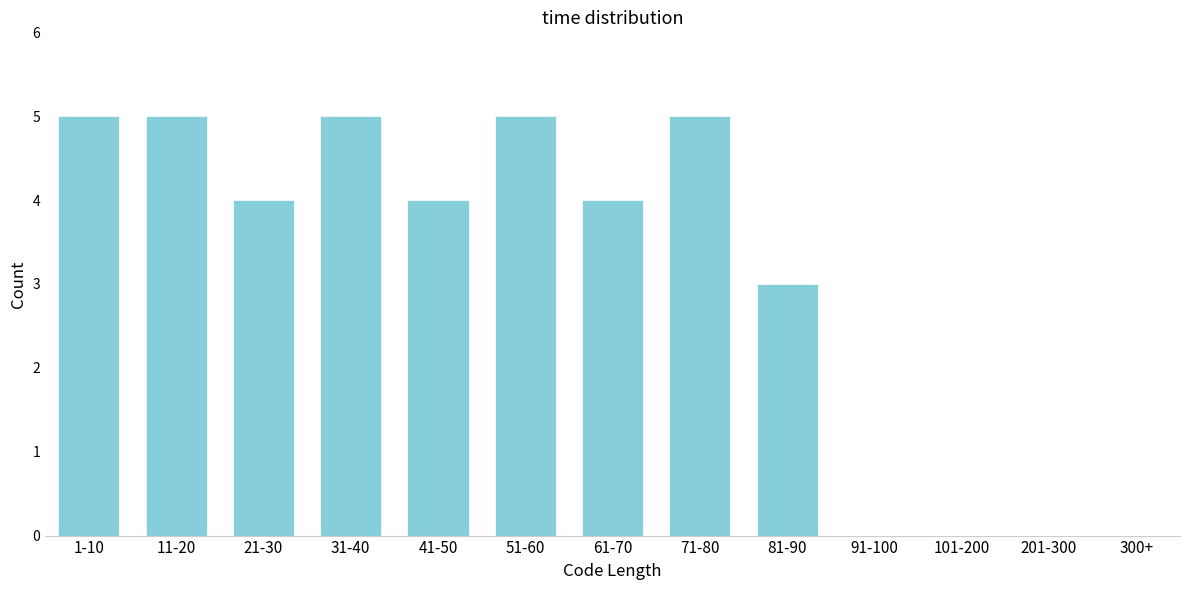

Reading right to left, list all the values displayed in this chart.

300+=0	201-300=0	101-200=0	91-100=0	81-90=3	71-80=5	61-70=4	51-60=5	41-50=4	31-40=5	21-30=4	11-20=5	1-10=5